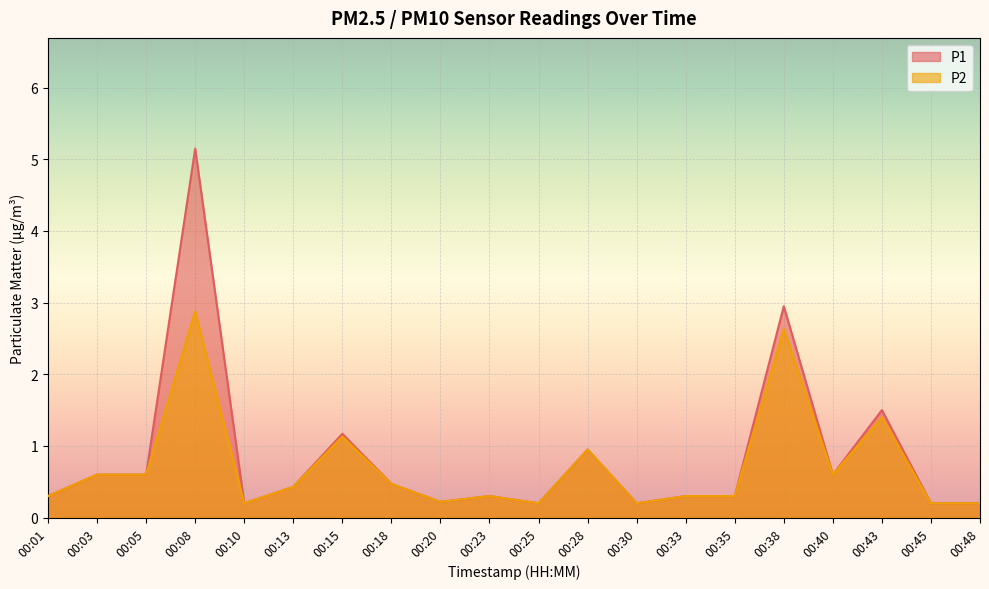

What is the smallest value displayed?

0.2